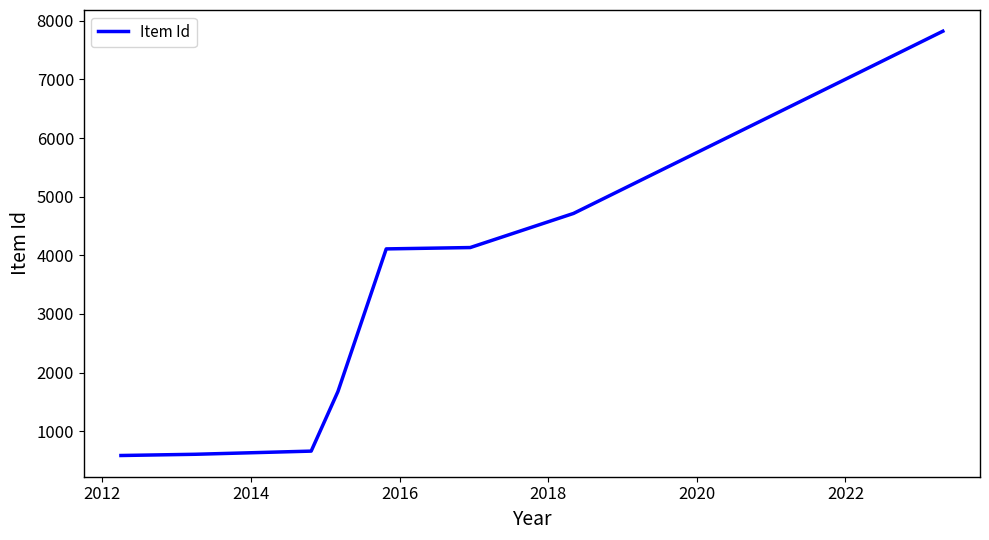

What is the smallest value displayed?

586